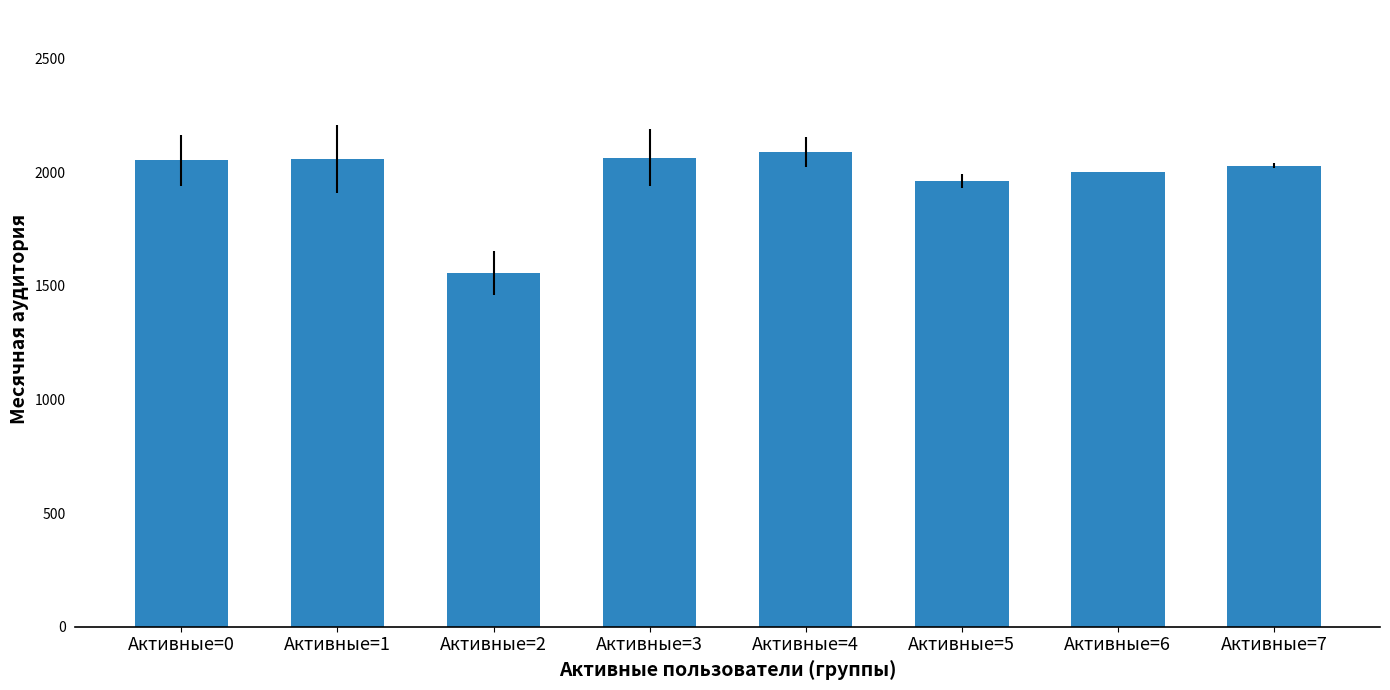

What is the sum of all values?

15808.9